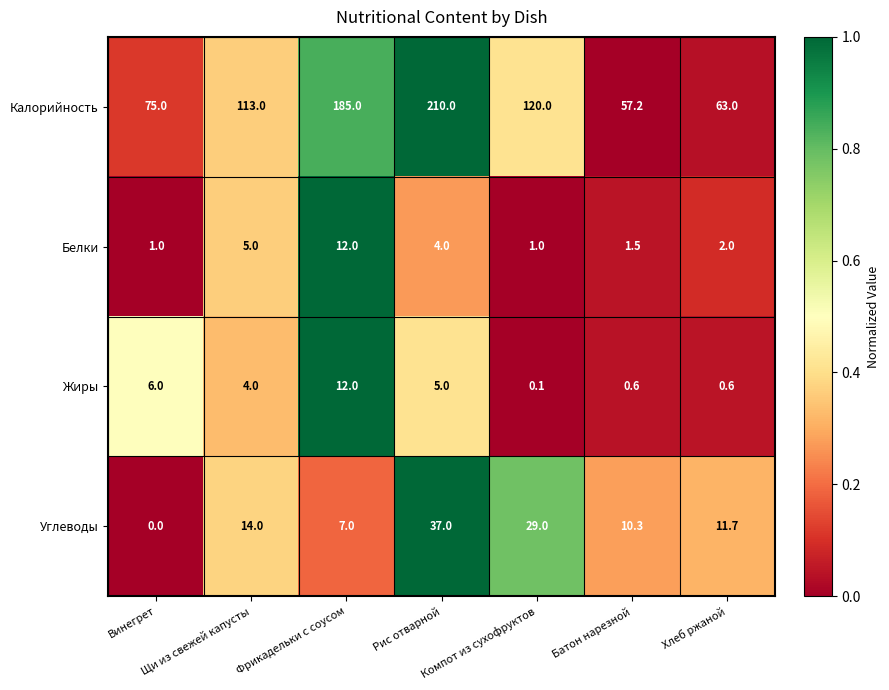

What is the highest value of the Белки series?

12.0